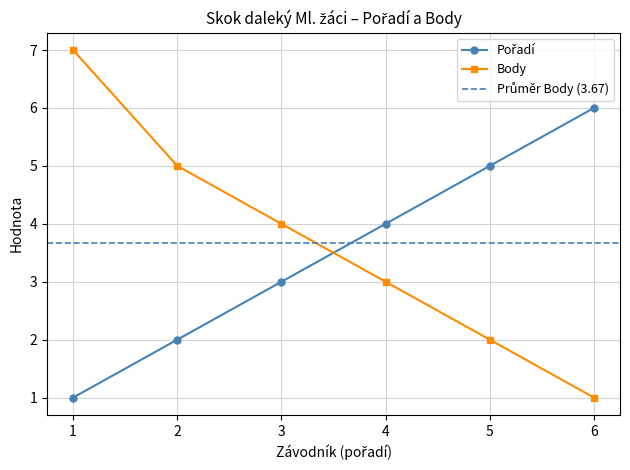

What is the difference between the maximum and minimum values in the Body series?

6